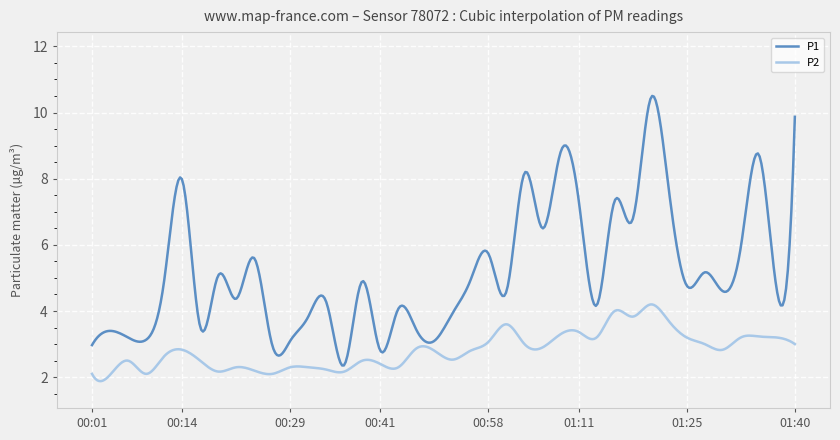

Which series has the largest total across all categories?

P1